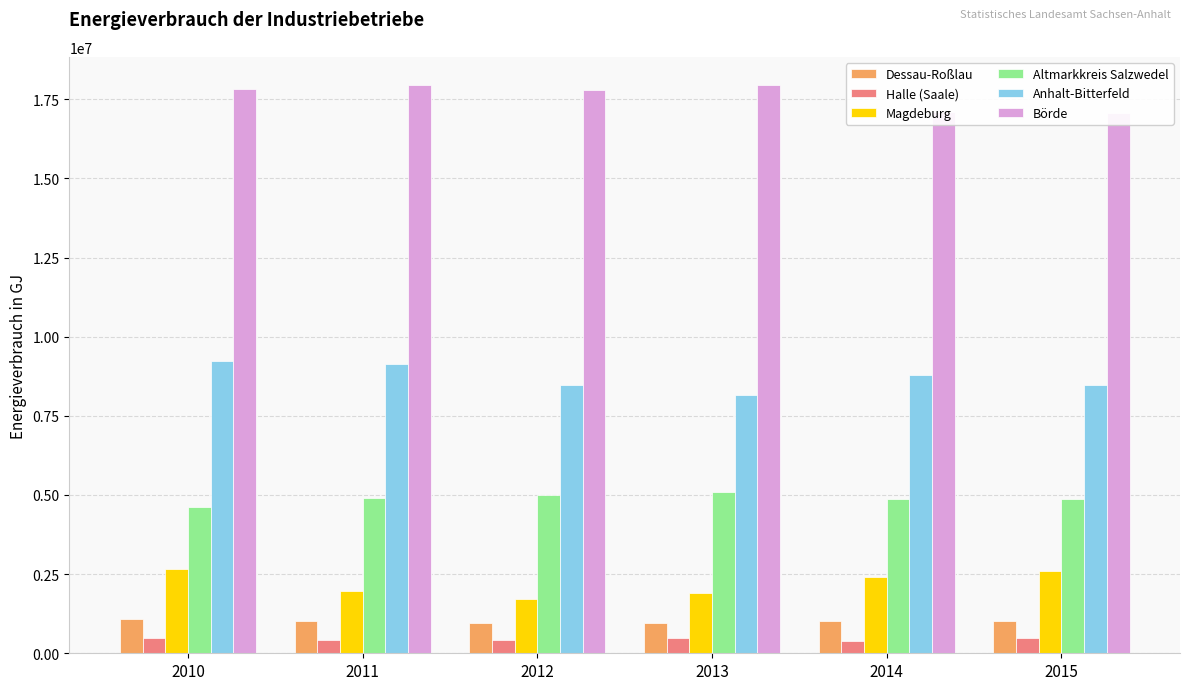

The value of Altmarkkreis Salzwedel at 2014 is 4862398. True or false?

True